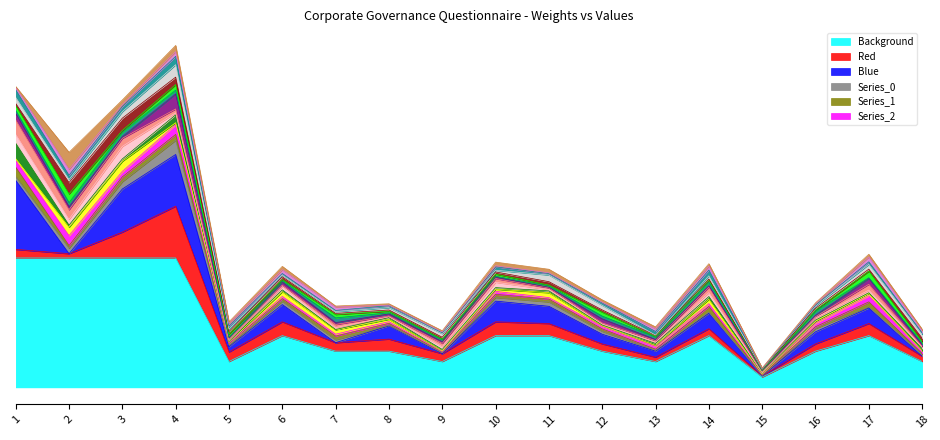

Reading left to right, extract all data points from this chart.

0.4	0.4	0.4	0.4	0.1	0.2	0.1	0.1	0.1	0.2	0.2	0.1	0.1	0.2	0.0	0.1	0.2	0.1